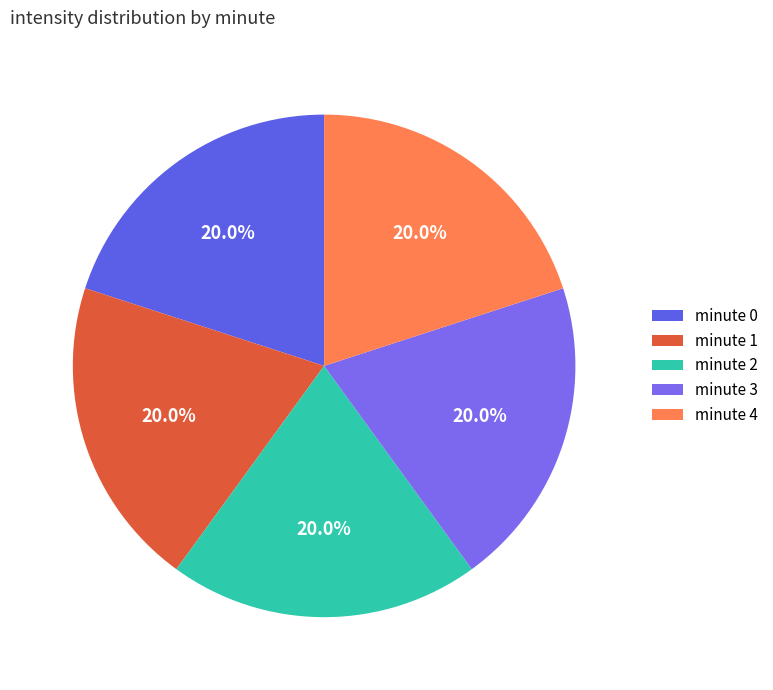

How many segments does this pie chart have?

5